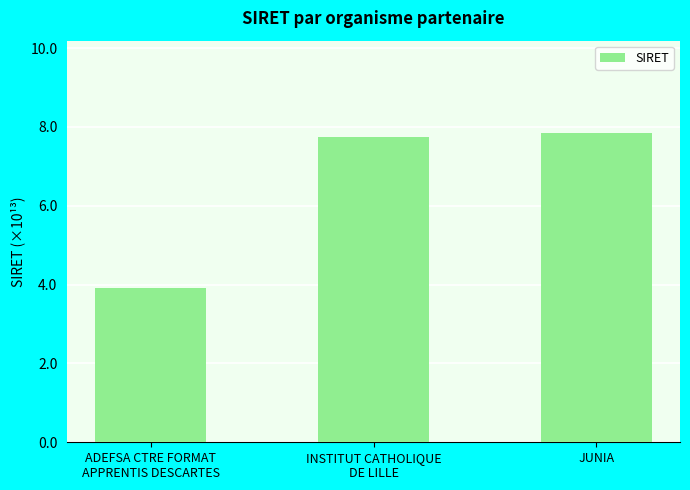

Reading left to right, transcribe all the data shown in this chart.

3.9	7.8	7.8